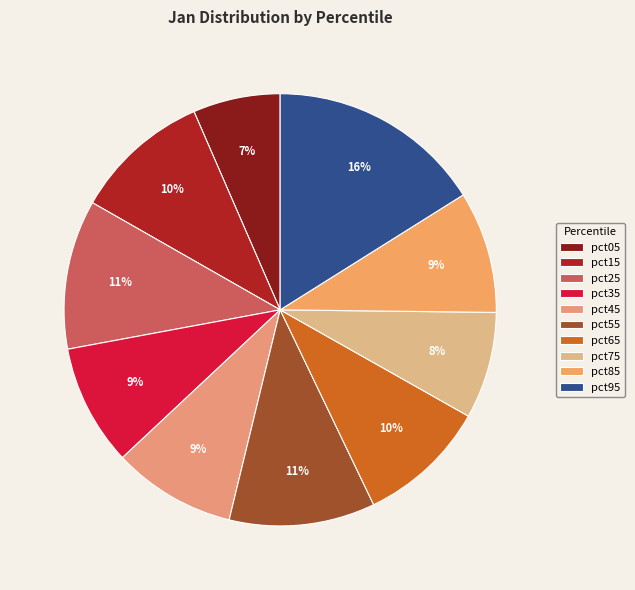

Count the number of slices in the pie.

10